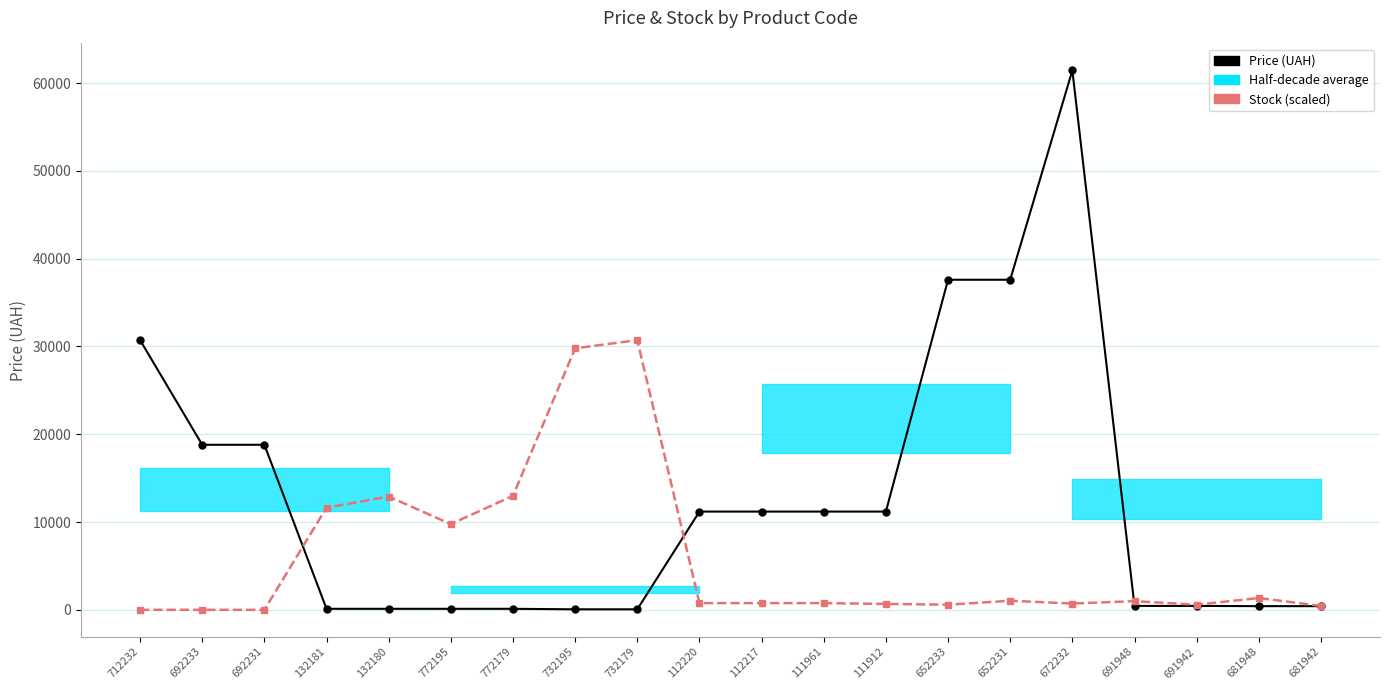

How many lines are shown in the chart?

2